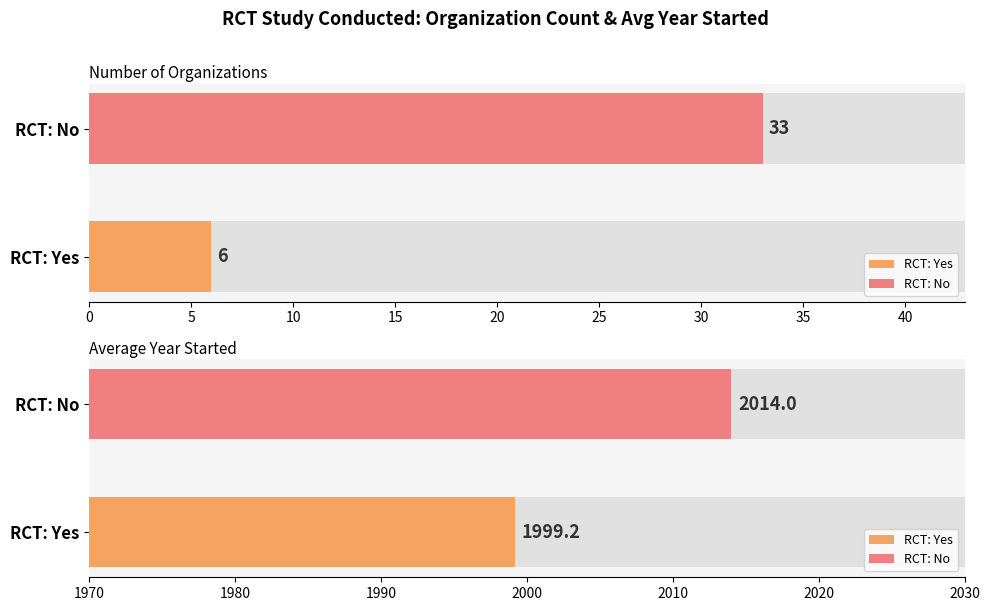

At Yes, list the series in order from smallest to largest.

Yes, No